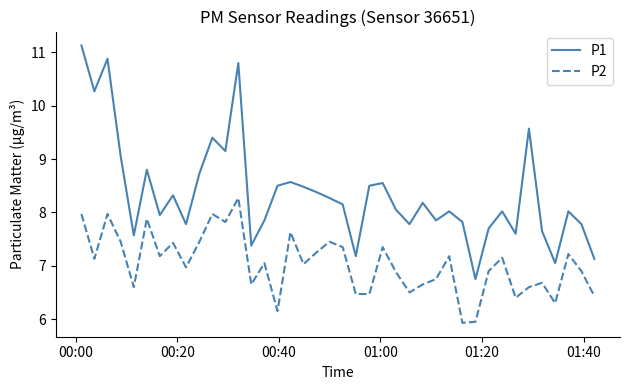

Which series has the largest total across all categories?

P1